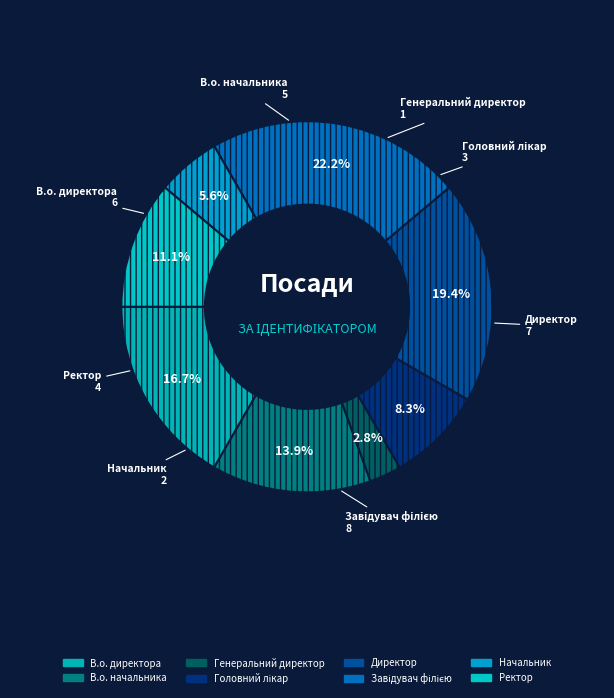

Is there any slice that represents more than half of the pie?

No